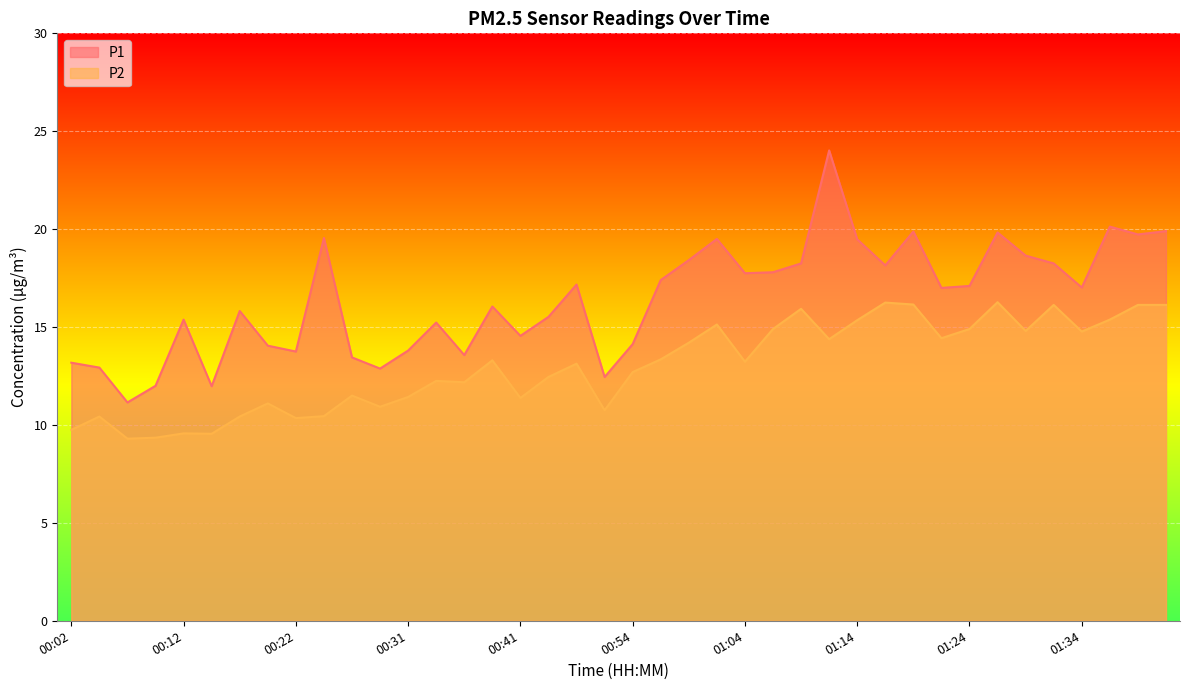

What is the highest value of the P2 series?

16.3